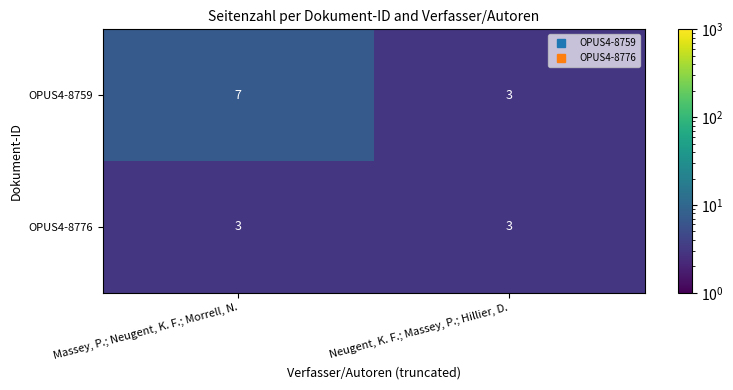

The value of OPUS4-8759 at Massey, P.; Neugent, K. F.; Morrell, N. is 12. True or false?

False